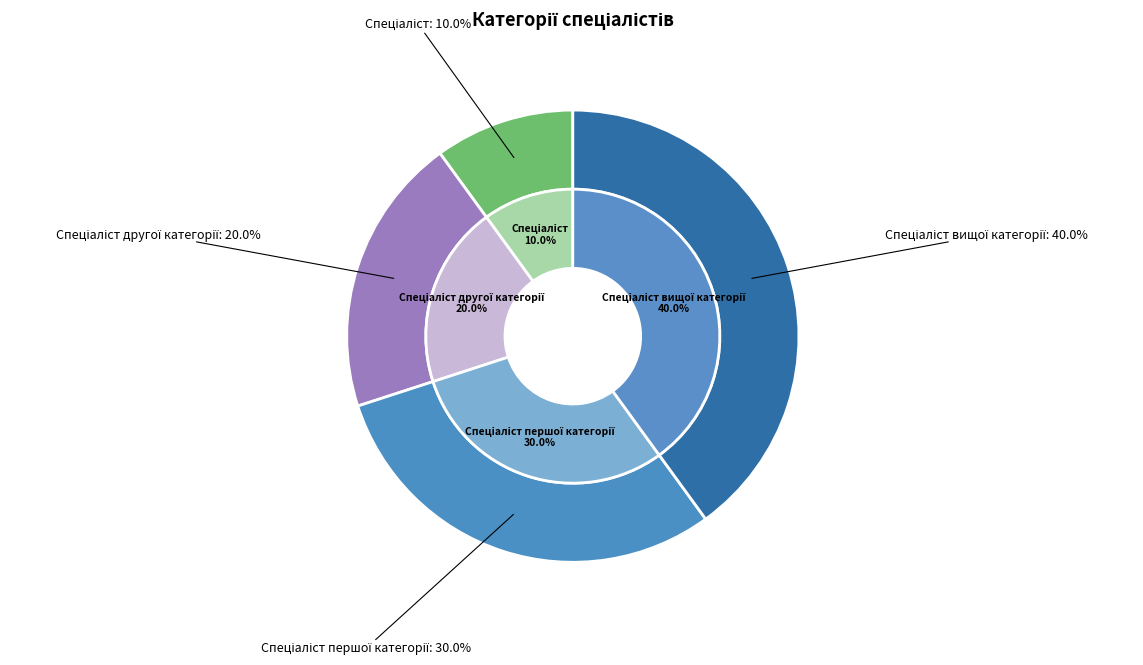

How many slices are in this pie chart?

4